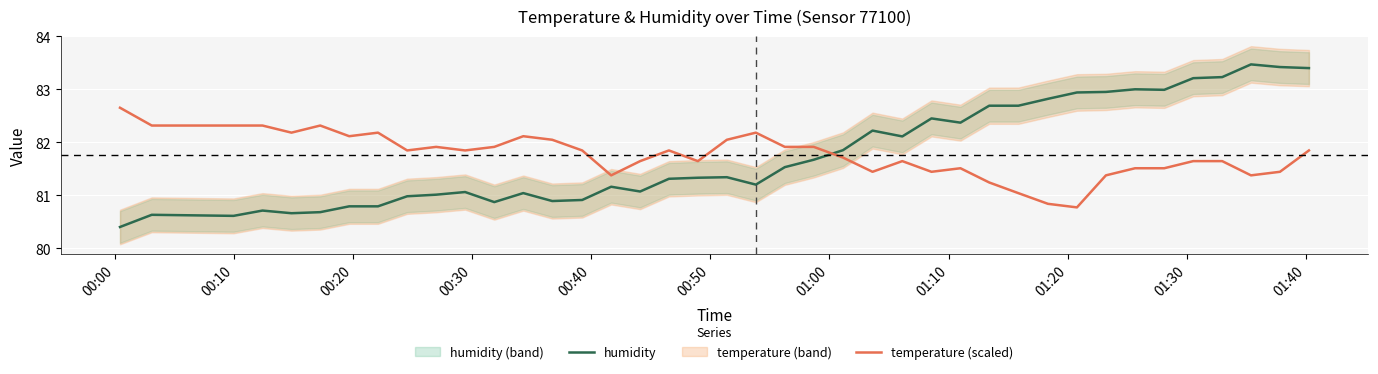

How many lines are shown in the chart?

2